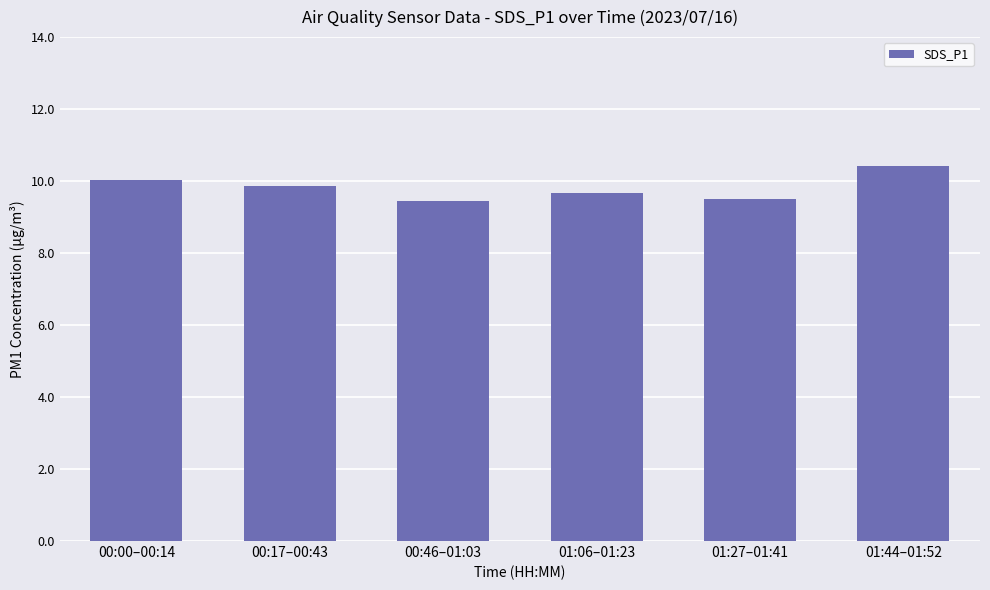

What is the difference between the values at 01:06–01:23 and 00:00–00:14?

0.4